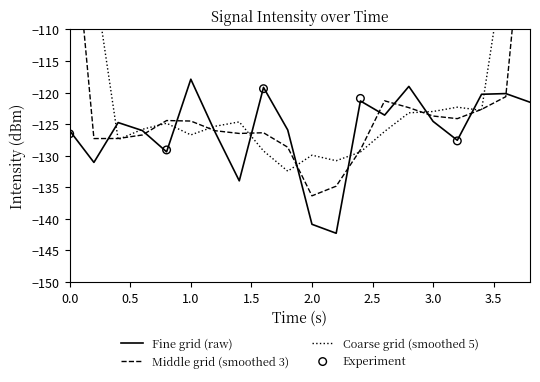

What is the change in value from 8 to 16?

+10.2